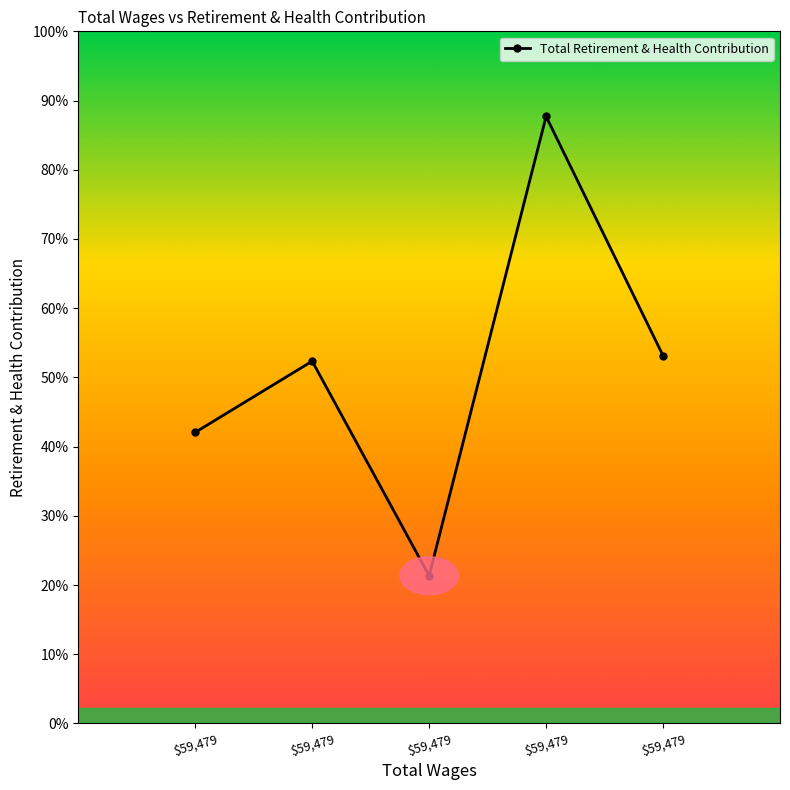

Is this an area chart (filled region under the line)?

No